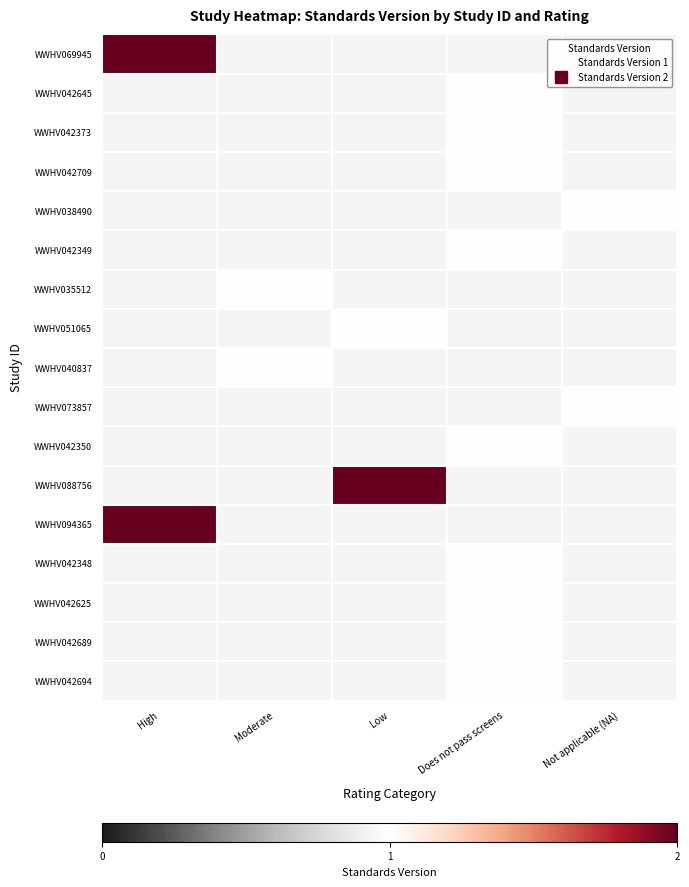

Which category has the lowest value across all series?

Does not pass screens